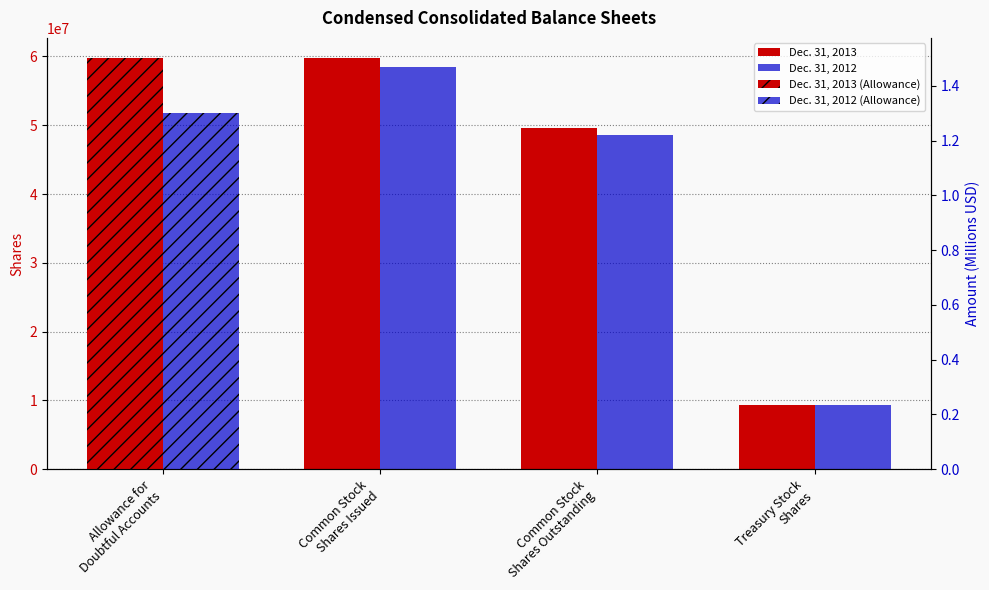

True or false: Dec. 31, 2012 has a value of 96597443 at Common Stock Shares Issued.

False